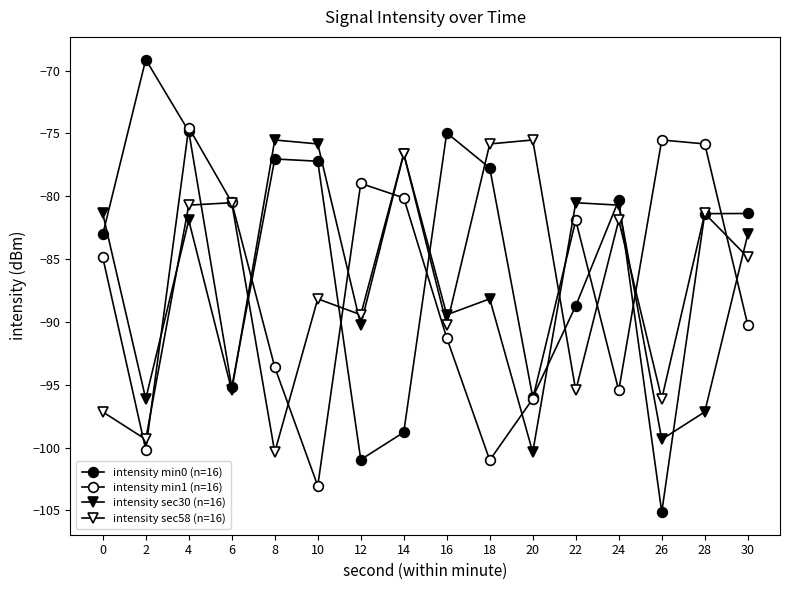

Does the chart have visible grid lines?

No